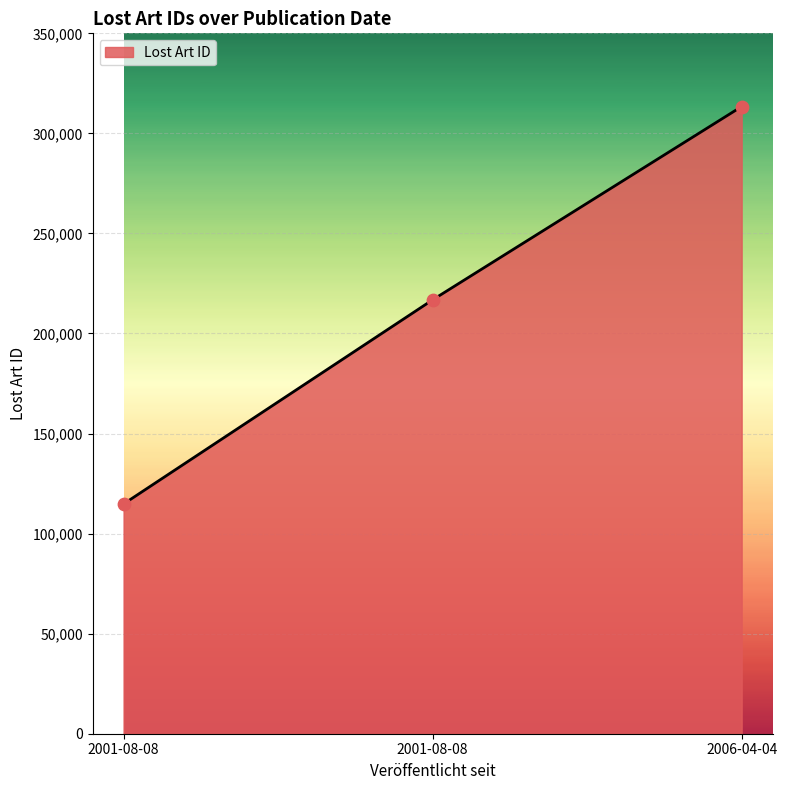

Between 2001-08-08 and 2001-08-08, which is larger?

2001-08-08